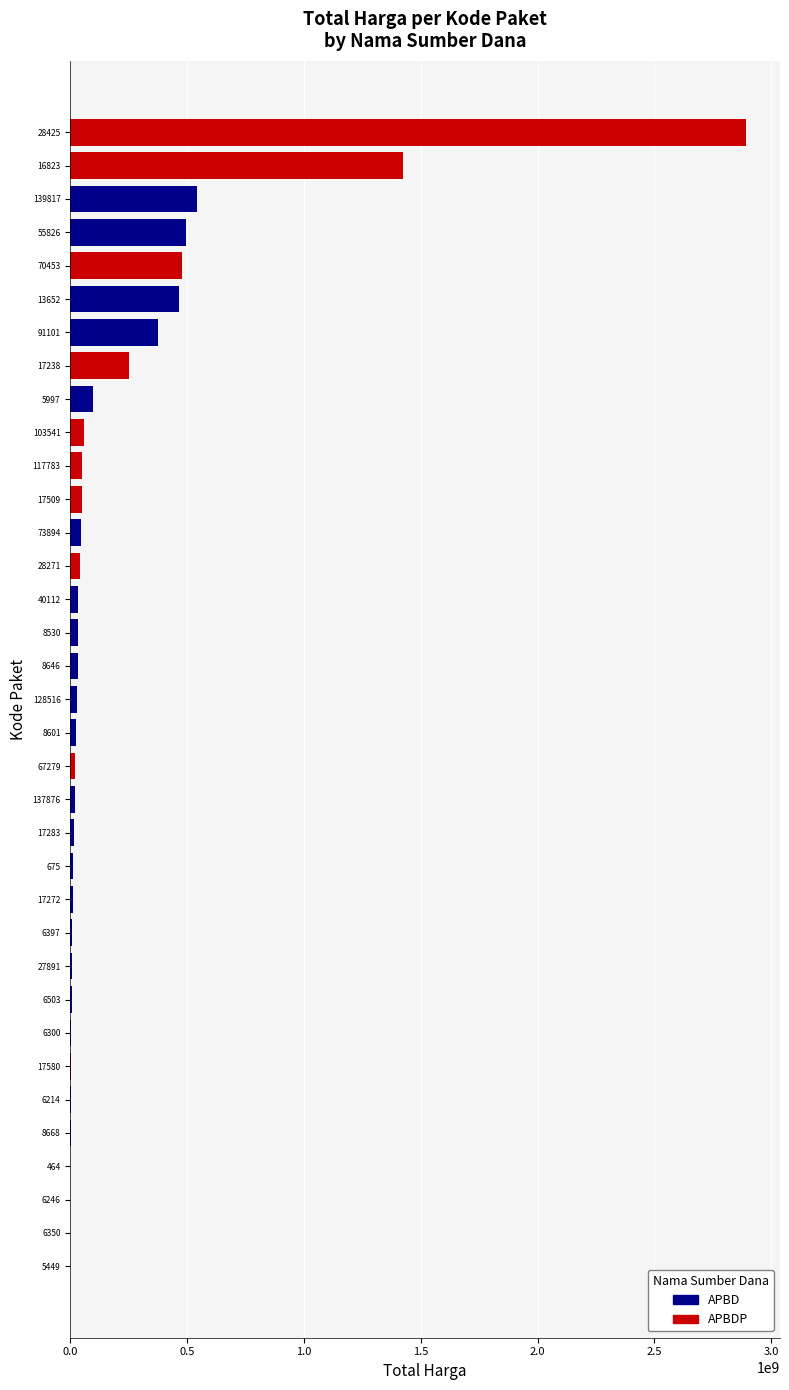

At which label is the value closest to 1446100000?

16823